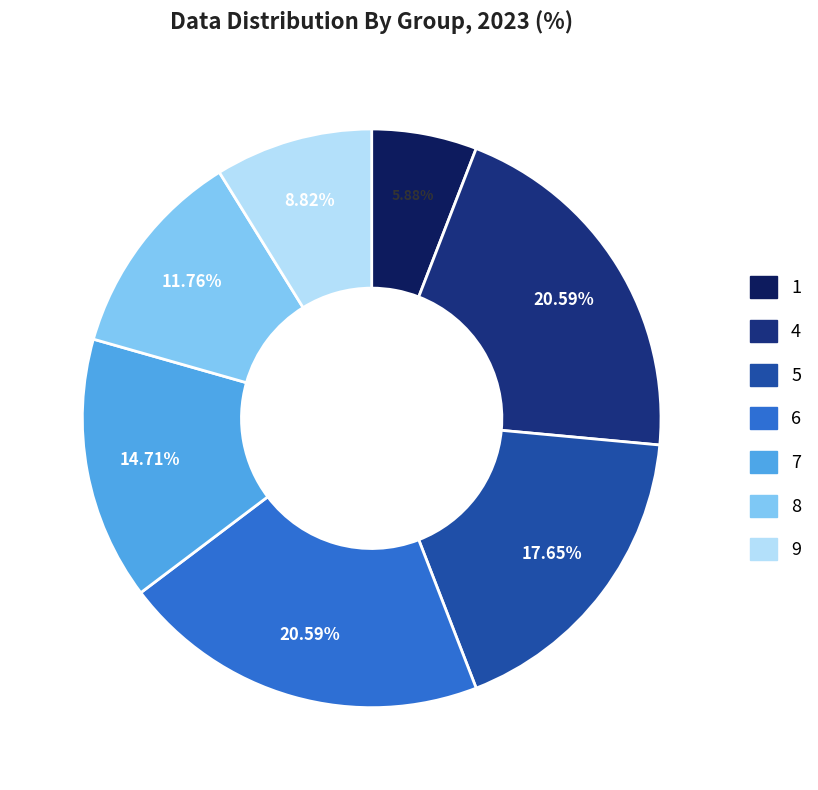

Which has a higher value, 8 or 6?

6